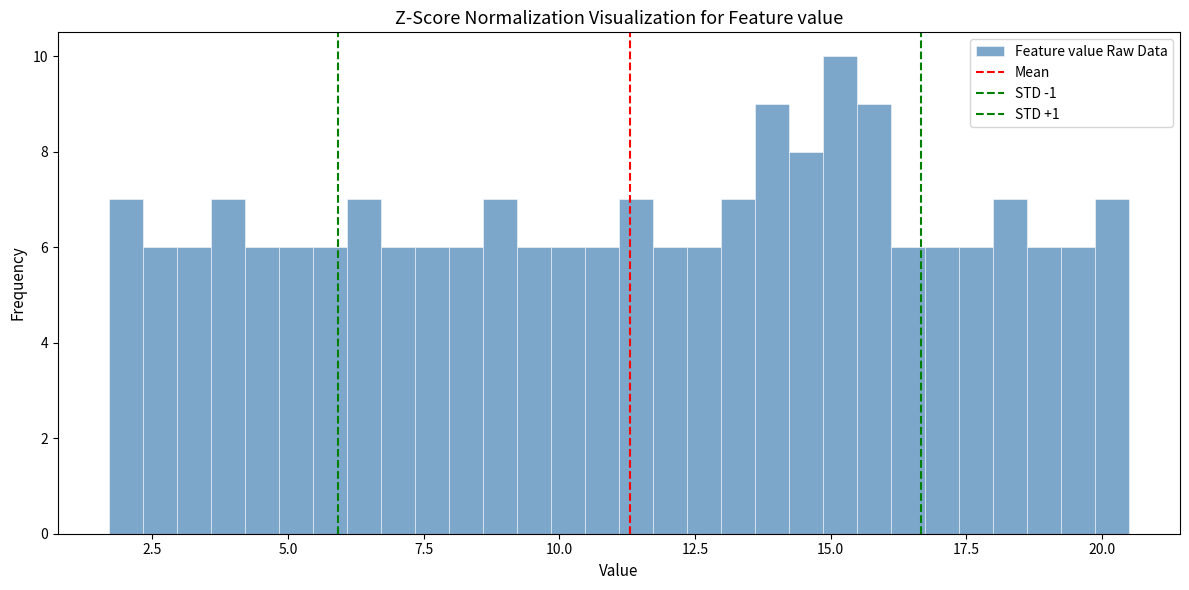

Around what value on the x-axis is the tallest bar? Give the approximate position of its centre, as read against the axis.

15.0